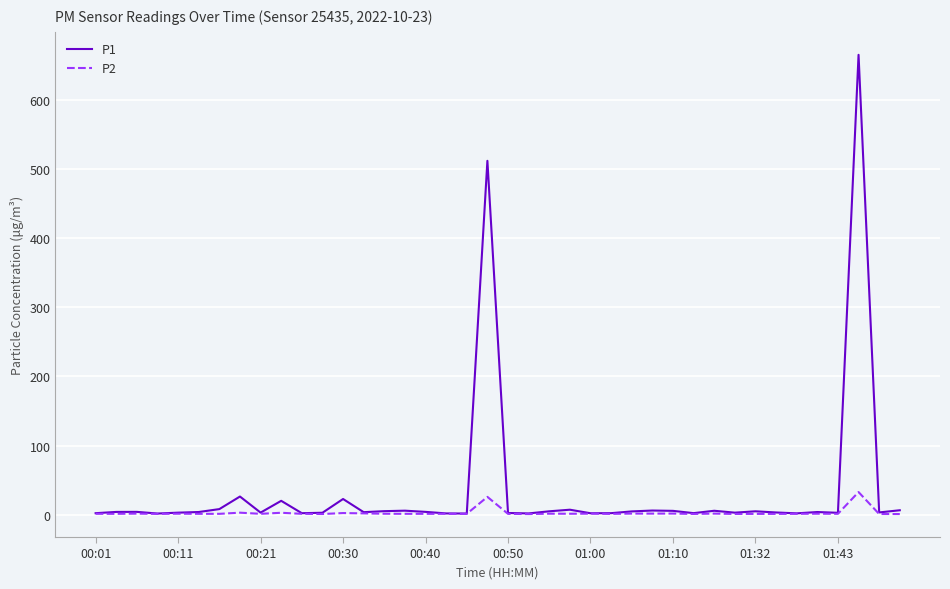

What is the maximum value for P2?

32.9